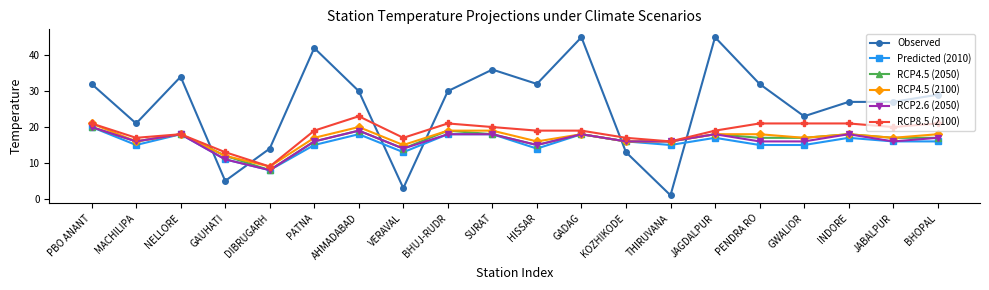

Which series has the largest range (max minus min)?

Observed